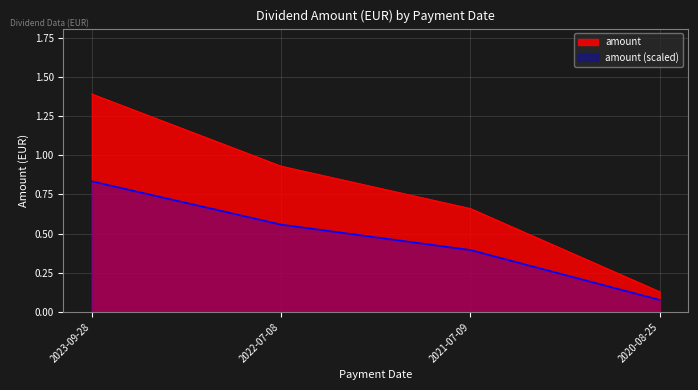

The chart shows a value of 0.7 at 2021-07-09. True or false?

False